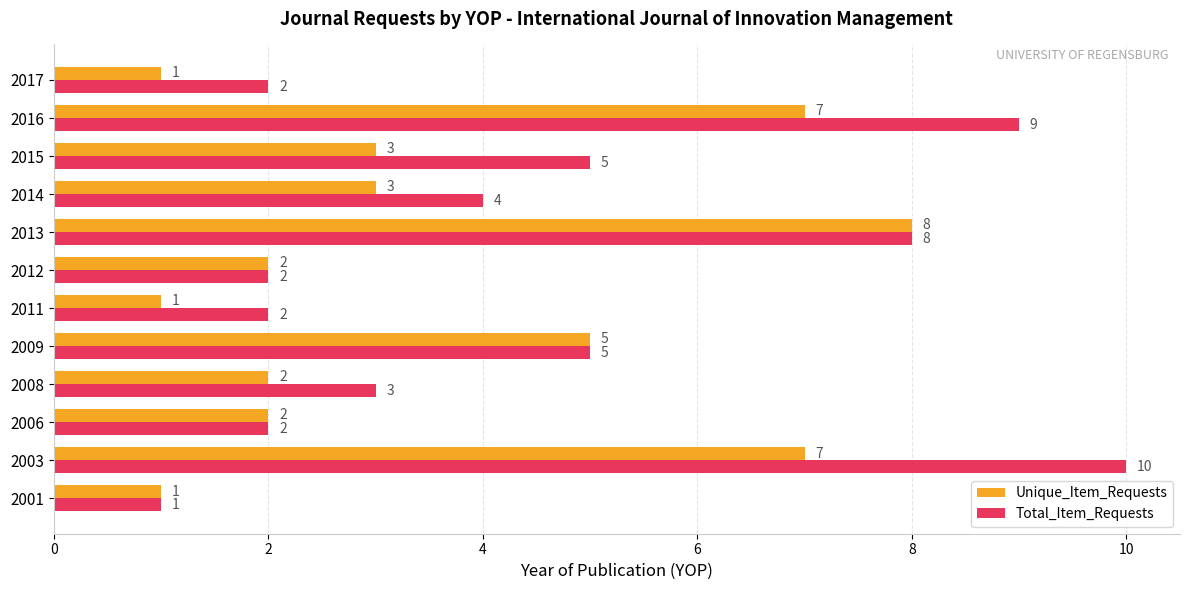

The value of Total_Item_Requests at 2017 is 1. True or false?

False